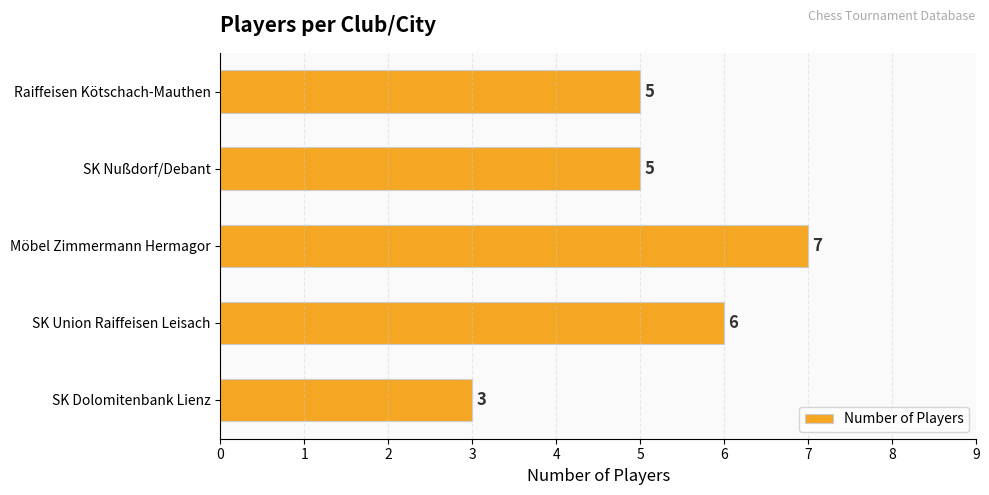

Does the chart contain stacked bars?

No